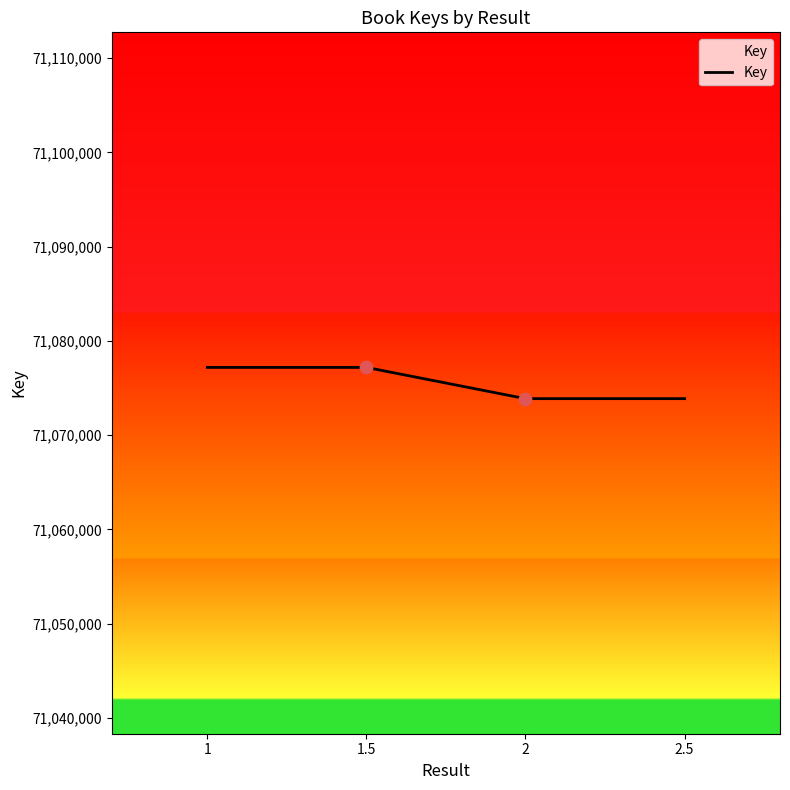

Which has a higher value, 1 or 2.5?

1